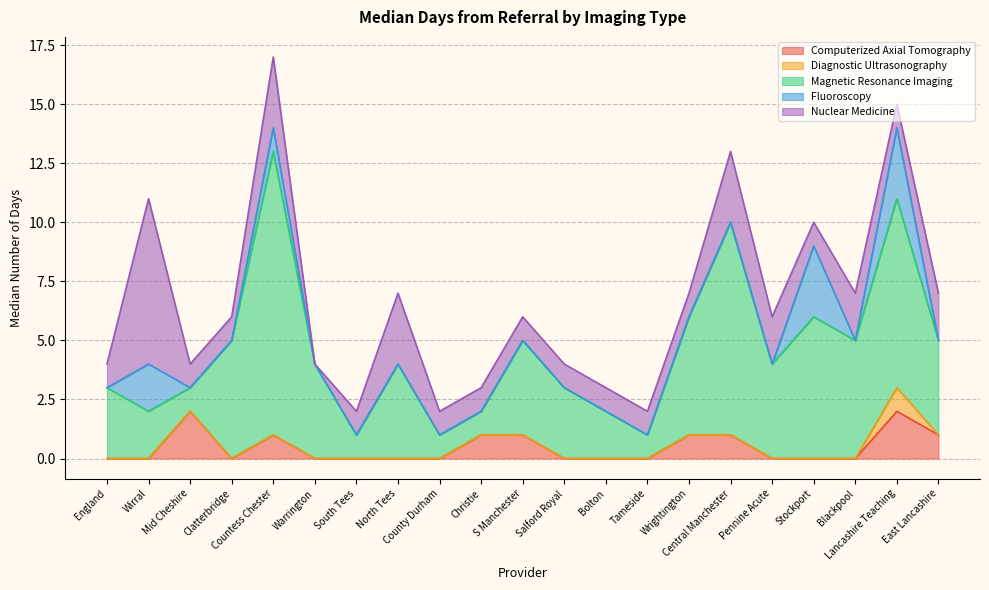

The Diagnostic Ultrasonography series shows 1 at Clatterbridge. True or false?

False